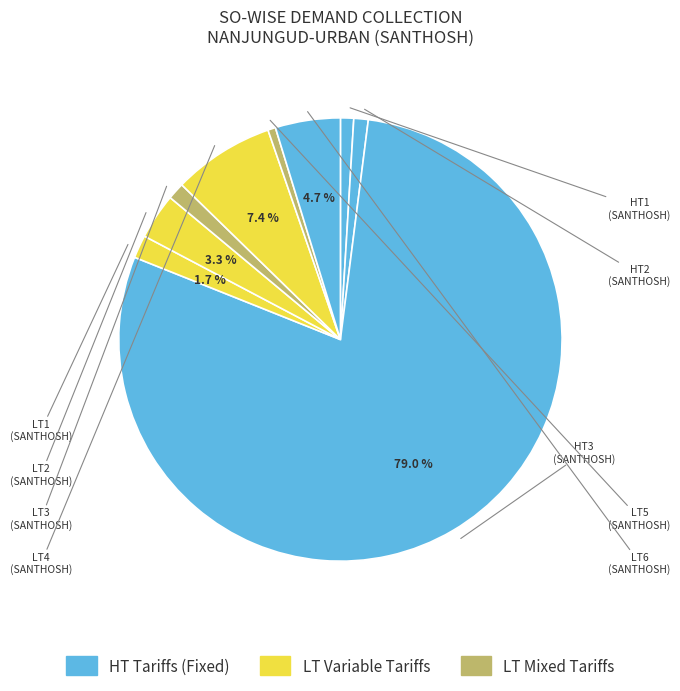

Which category has the biggest portion of the pie?

HT3-SANTHOSH